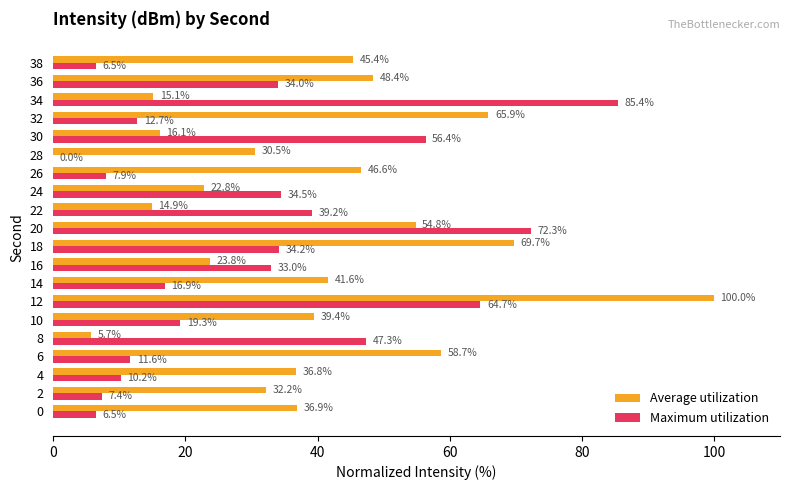

Is it true that Maximum utilization equals 34.5 at 24?

True